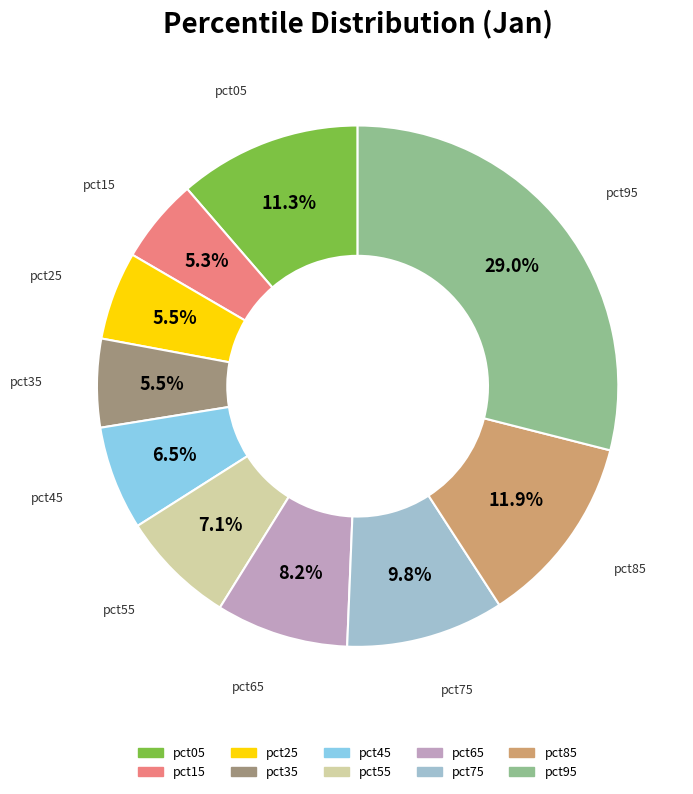

To the nearest percent, what is the difference between the pct35 and pct45 slice percentages?

1%